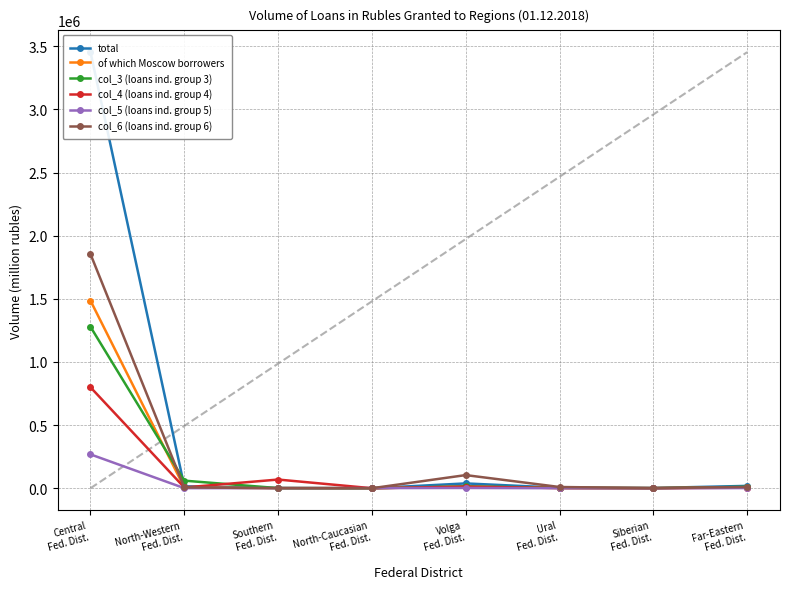

How many times do total and col_5 (loans ind. group 5) cross each other?

2